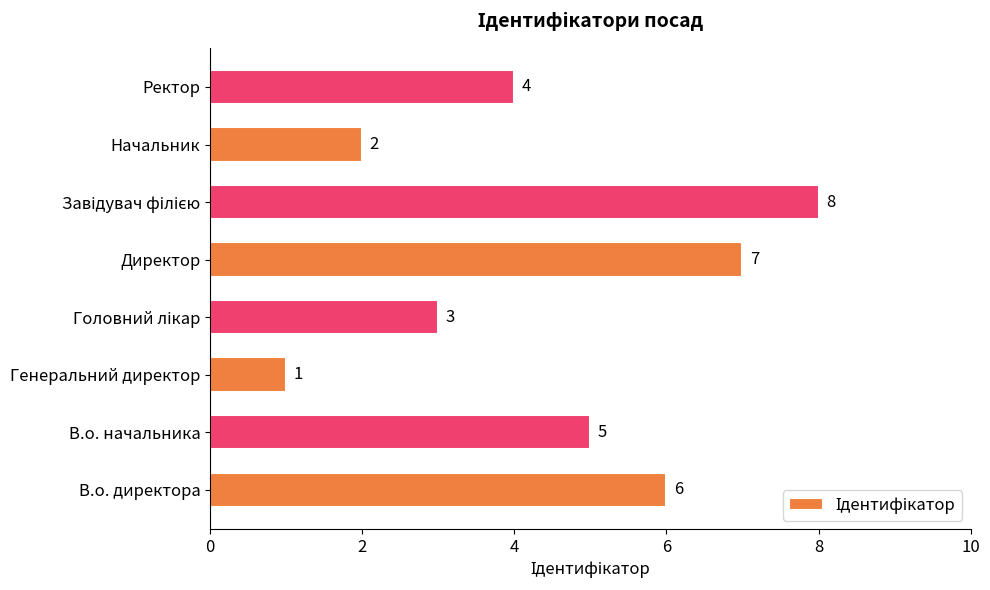

At which category does the chart reach its minimum across all series?

Генеральний директор